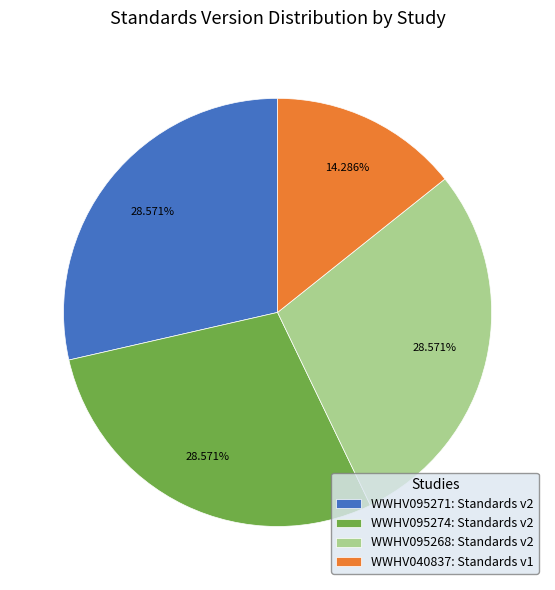

Does WWHV040837: Standards v1 represent more than half of the total?

No